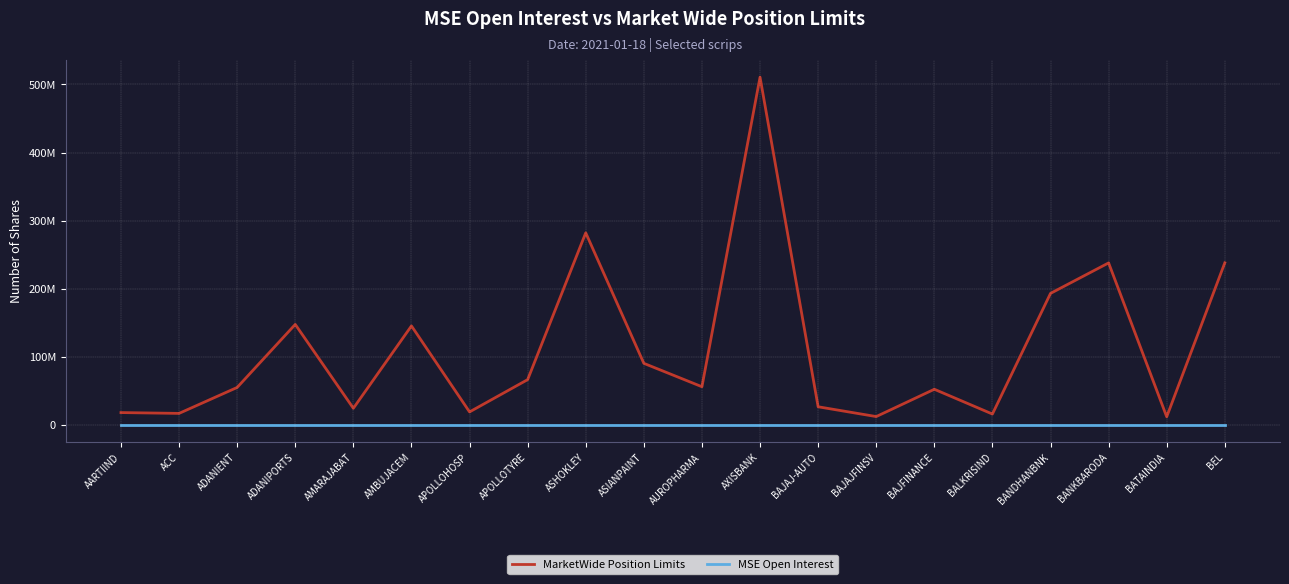

What are all the series names shown in the legend?

MarketWide Position Limits, MSE Open Interest